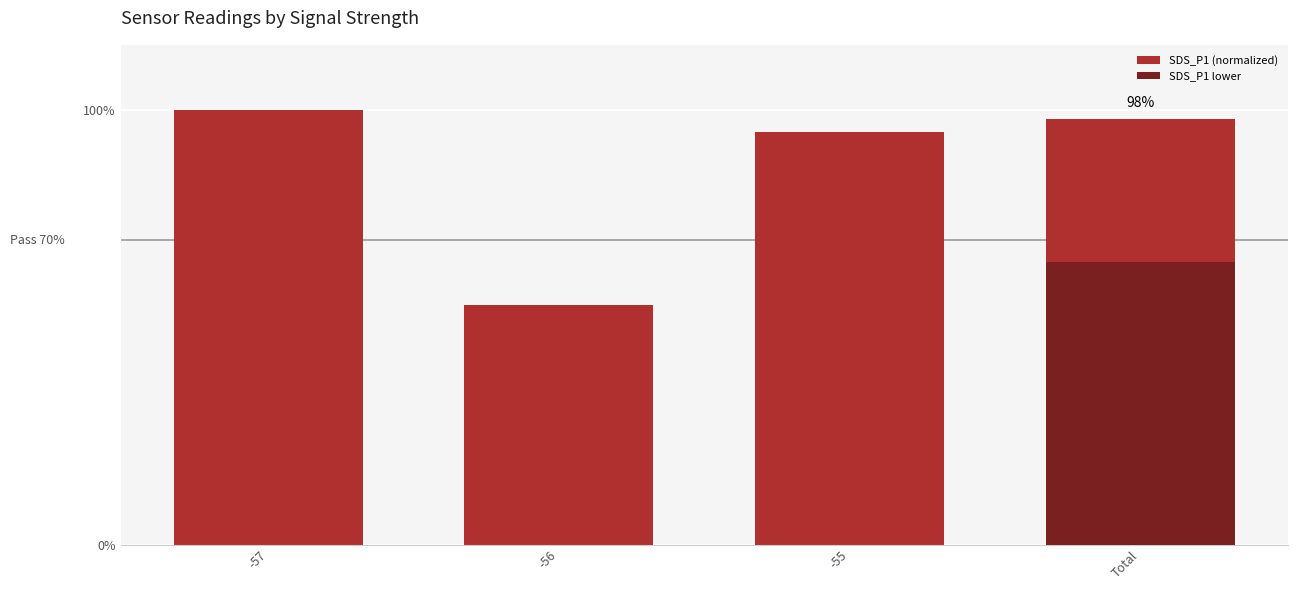

Rank the categories by SDS_P1 (normalized) value from lowest to highest.

-56, -55, Total, -57